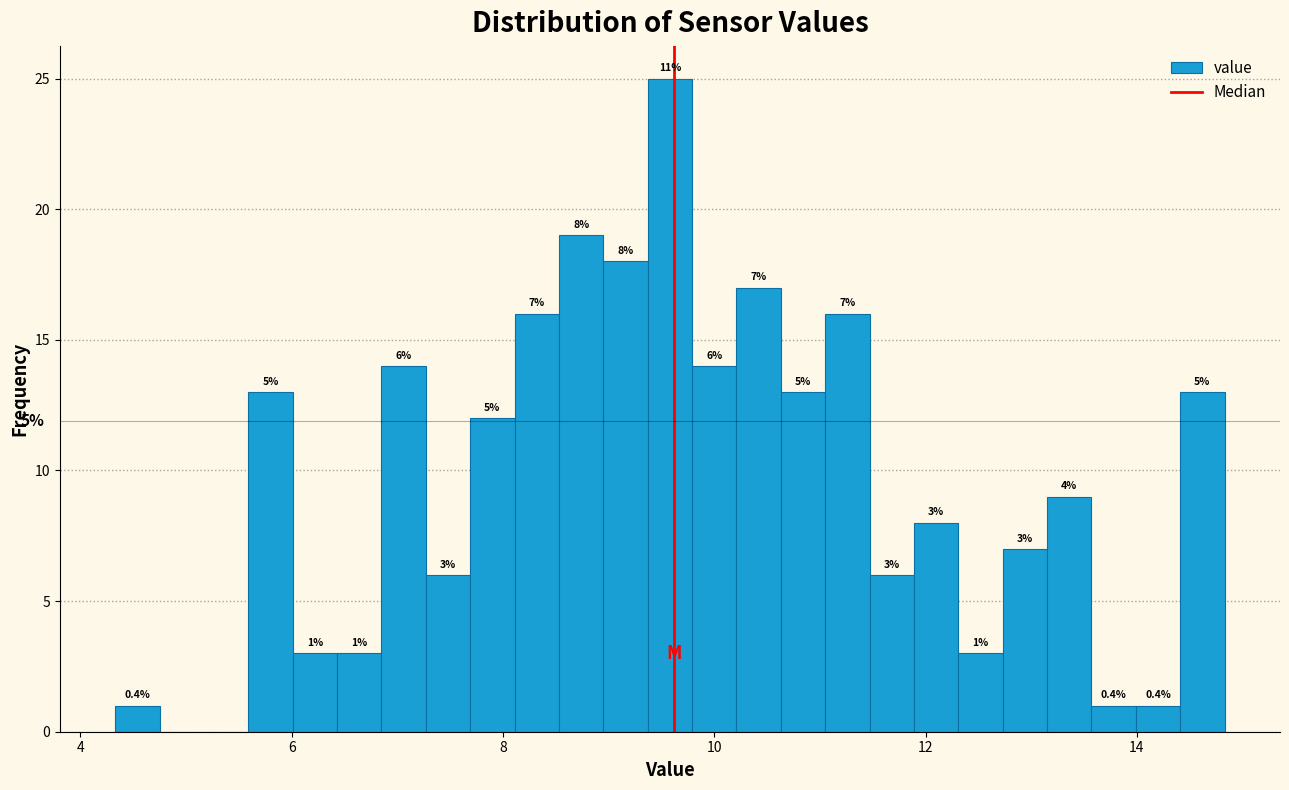

Read against the x-axis, roughly where is the centre of the tallest bar?

9.6